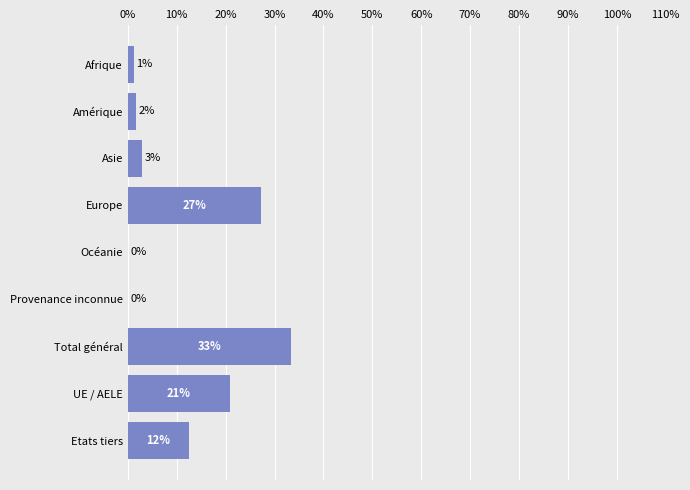

Are the bars horizontal?

Yes